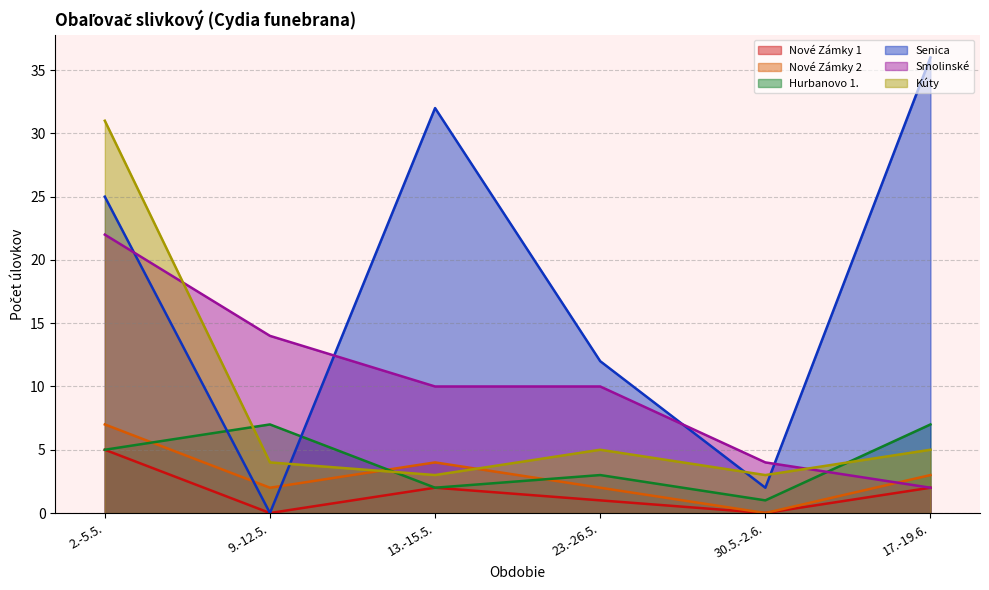

Does the chart have visible grid lines?

Yes